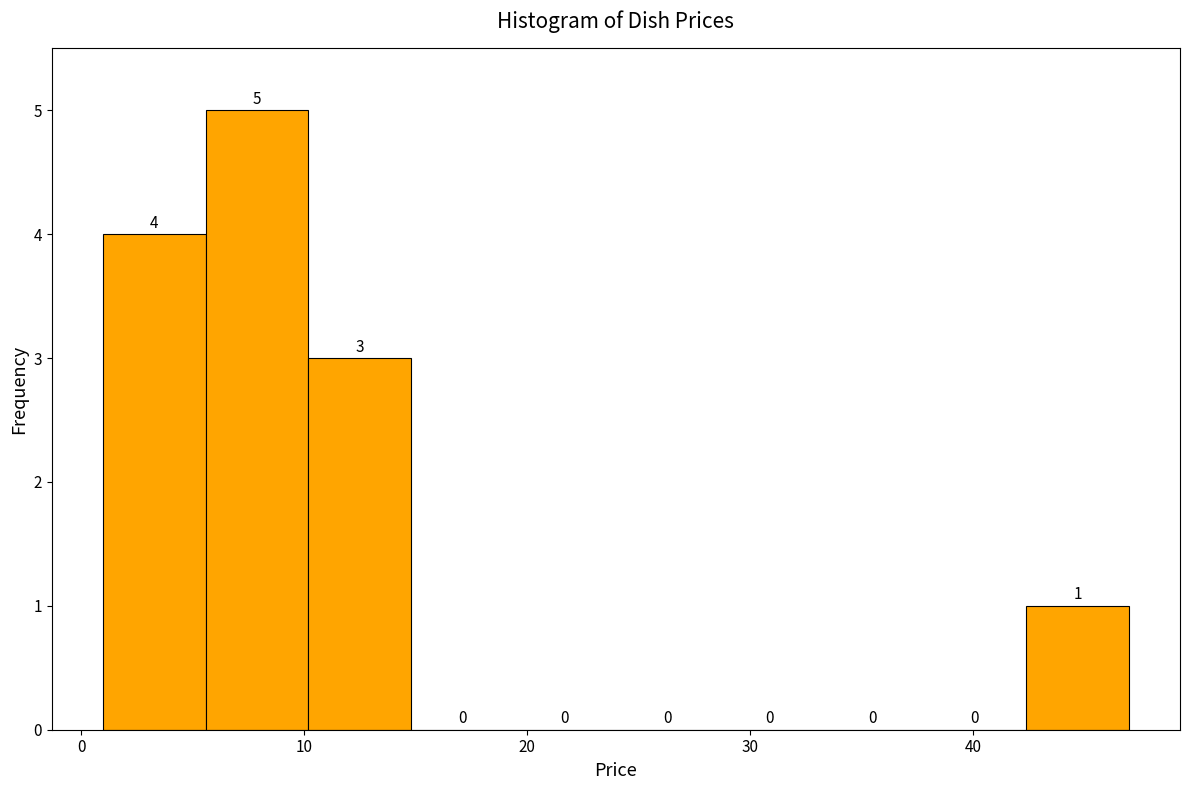

What is the height of the bar covering 1 to 6 on the x-axis? The bar edges are not printed on the chart, so give them approximately, as read against the axis.

4